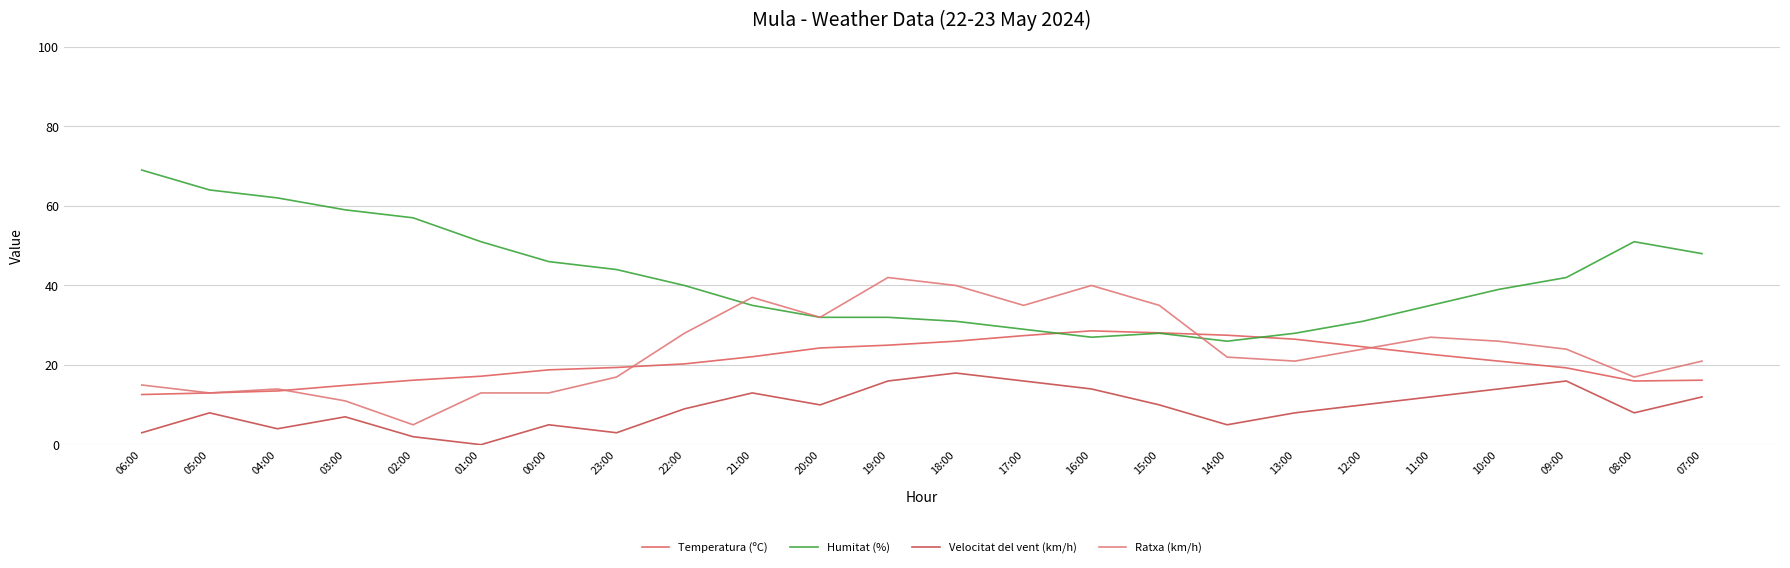

What is the maximum value for Velocitat del vent (km/h)?

18.0